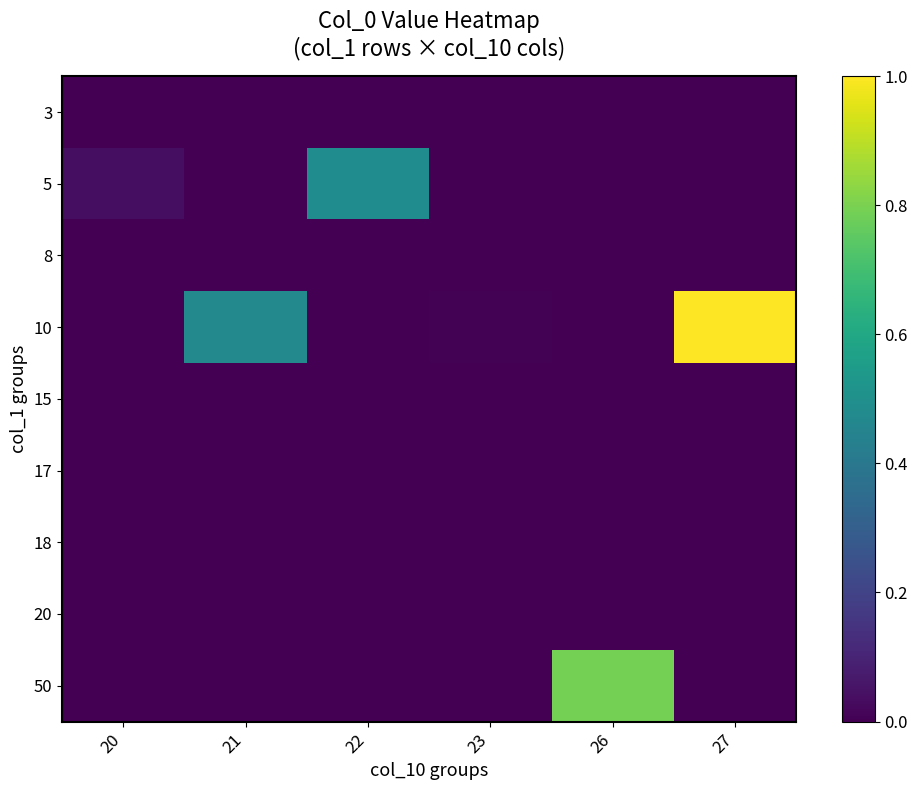

At 20, list the series in order from largest to smallest.

5, 3, 8, 10, 15, 17, 18, 20, 50